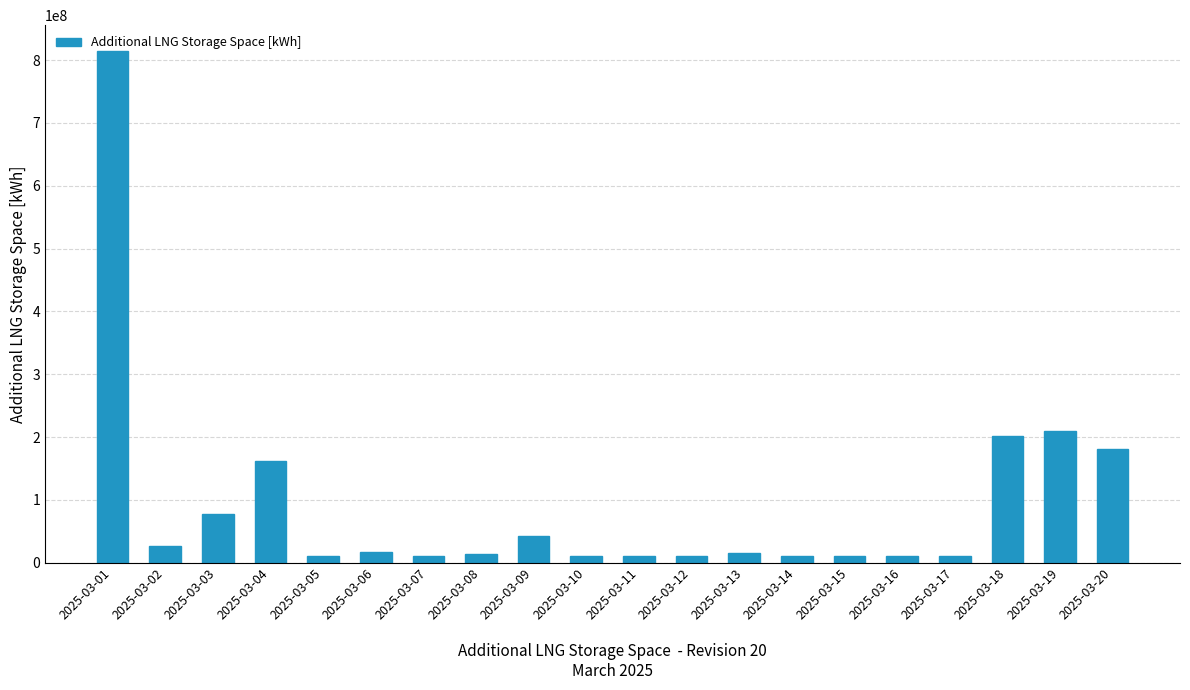

How many distinct data groups are displayed?

1